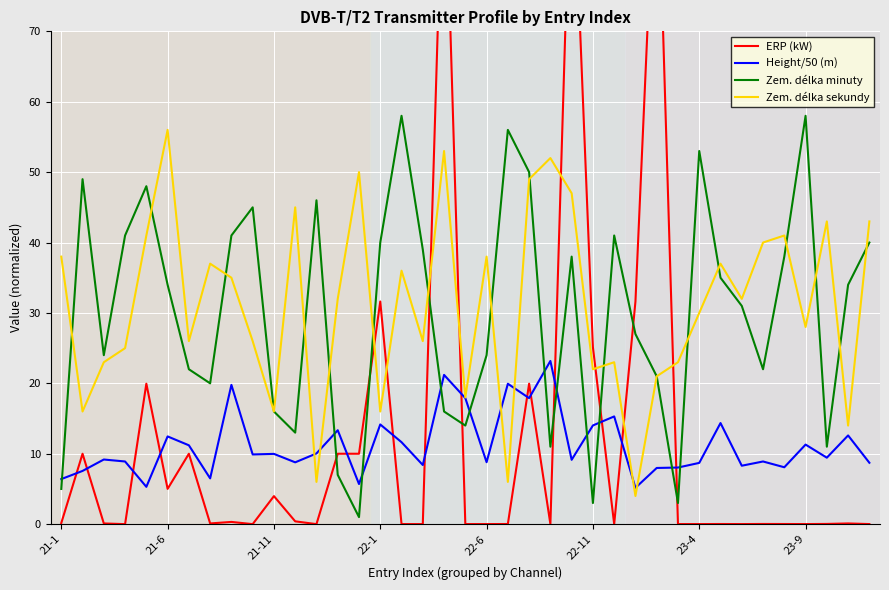

Read the Height/50 (m) value at 22-6.

8.8